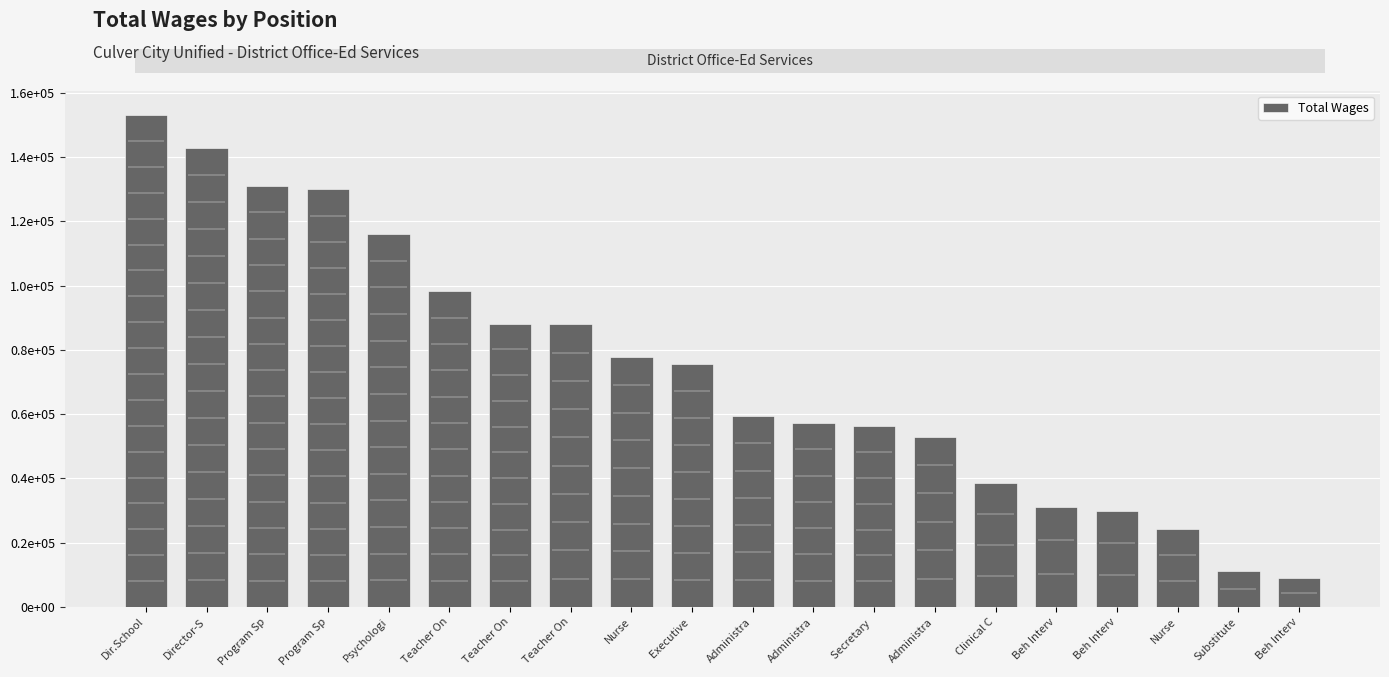

What is the average value?

73545